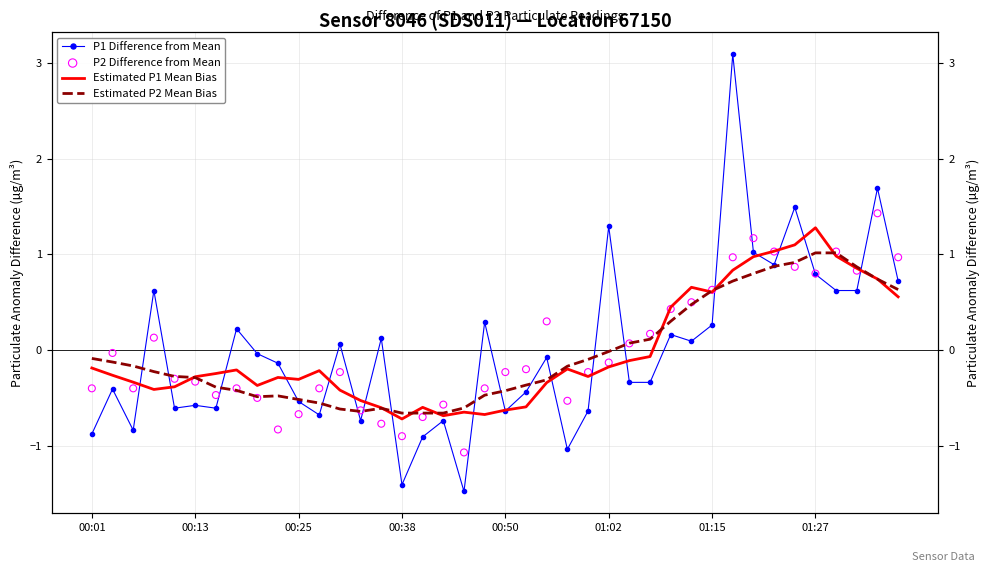

What are all the series names shown in the legend?

P1 Difference from Mean, Estimated P1 Mean Bias, Estimated P2 Mean Bias, P2 Difference from Mean